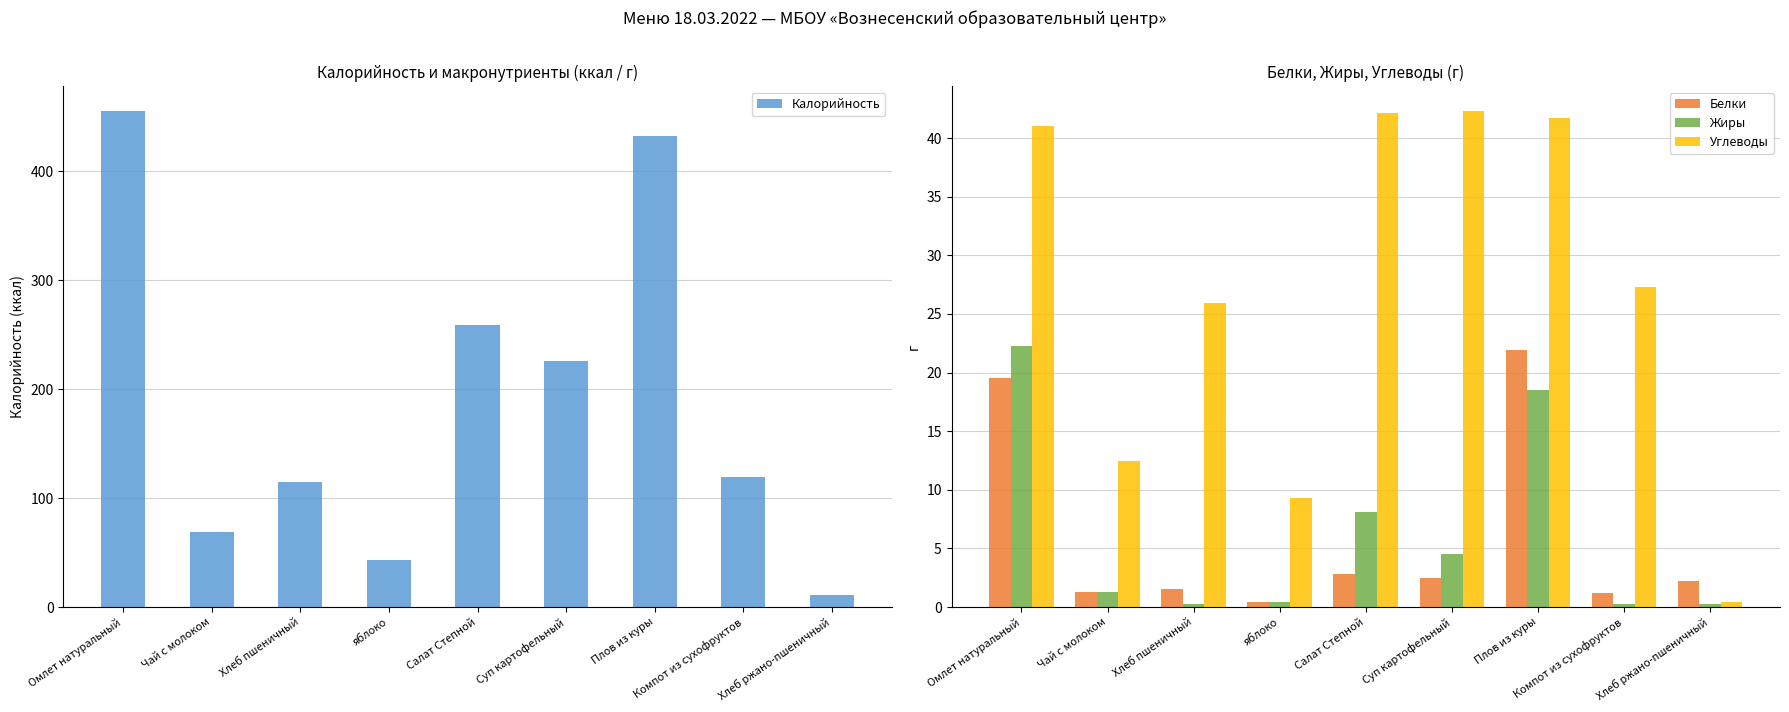

What is the sum of all Углеводы values?

242.5